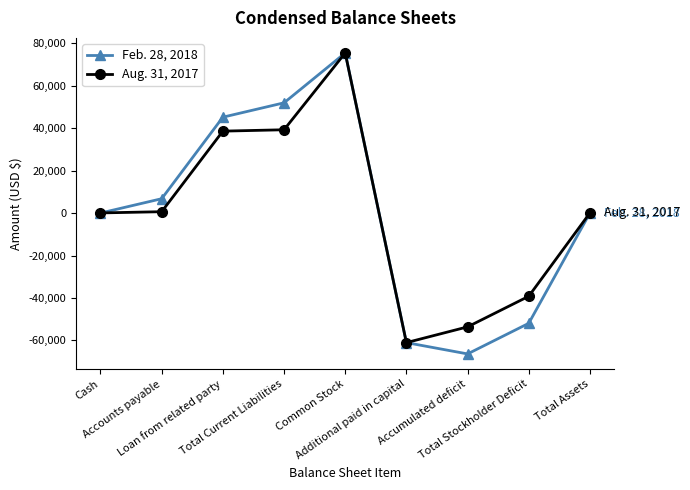

What is the sum of all Feb. 28, 2018 values?

88